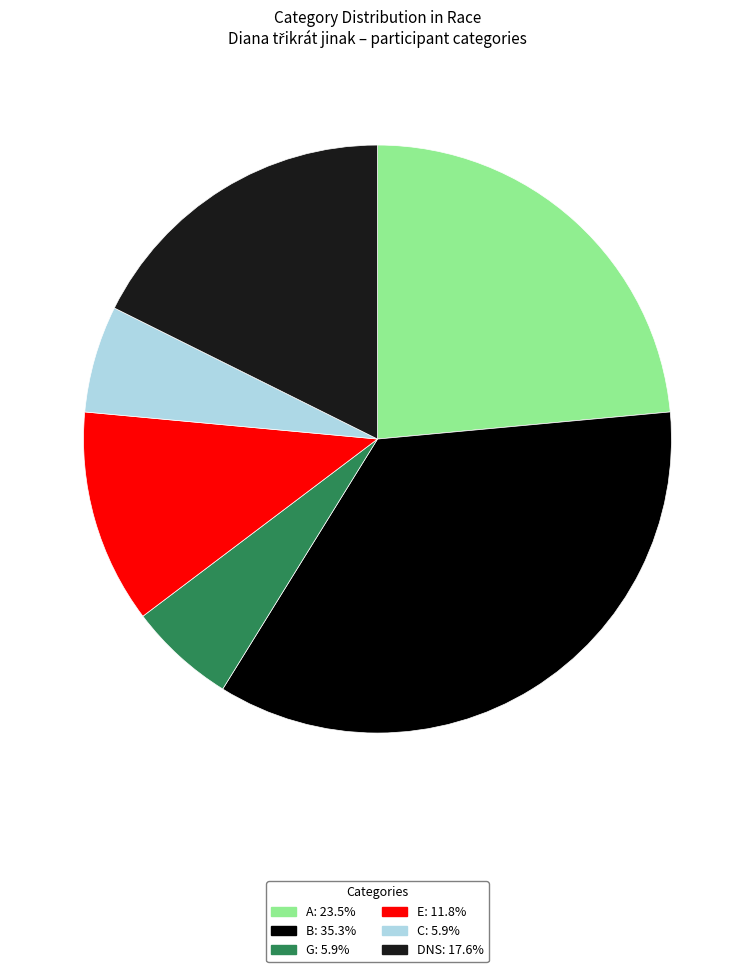

Is DNS the majority of the pie?

No